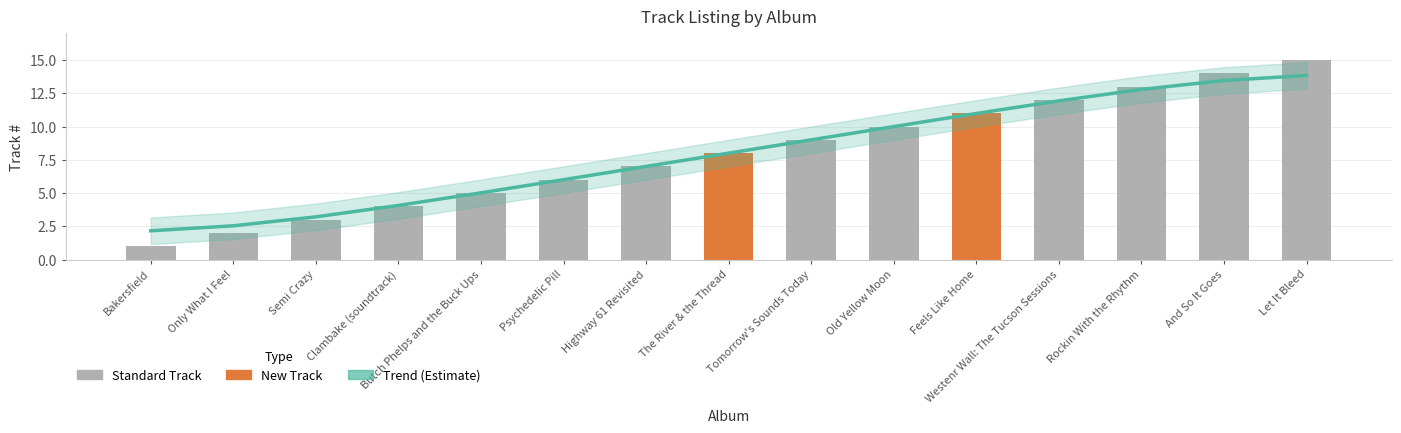

How many values in the Track # series exceed 8?

7